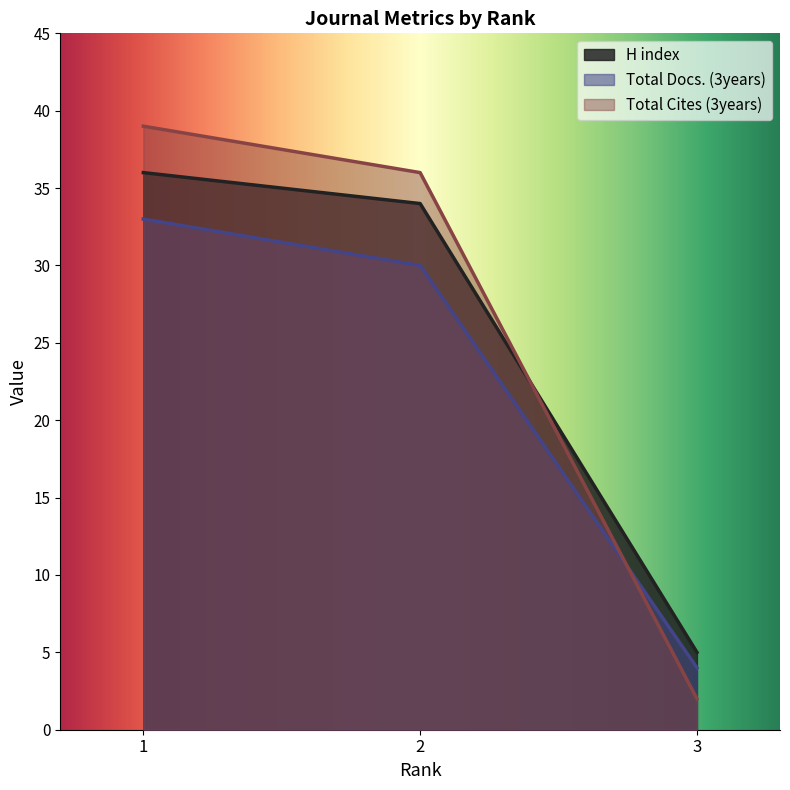

Reading left to right, list all the values displayed in this chart.

H index: 1=36	2=34	3=5
Total Docs. (3years): 1=33	2=30	3=4
Total Cites (3years): 1=39	2=36	3=2